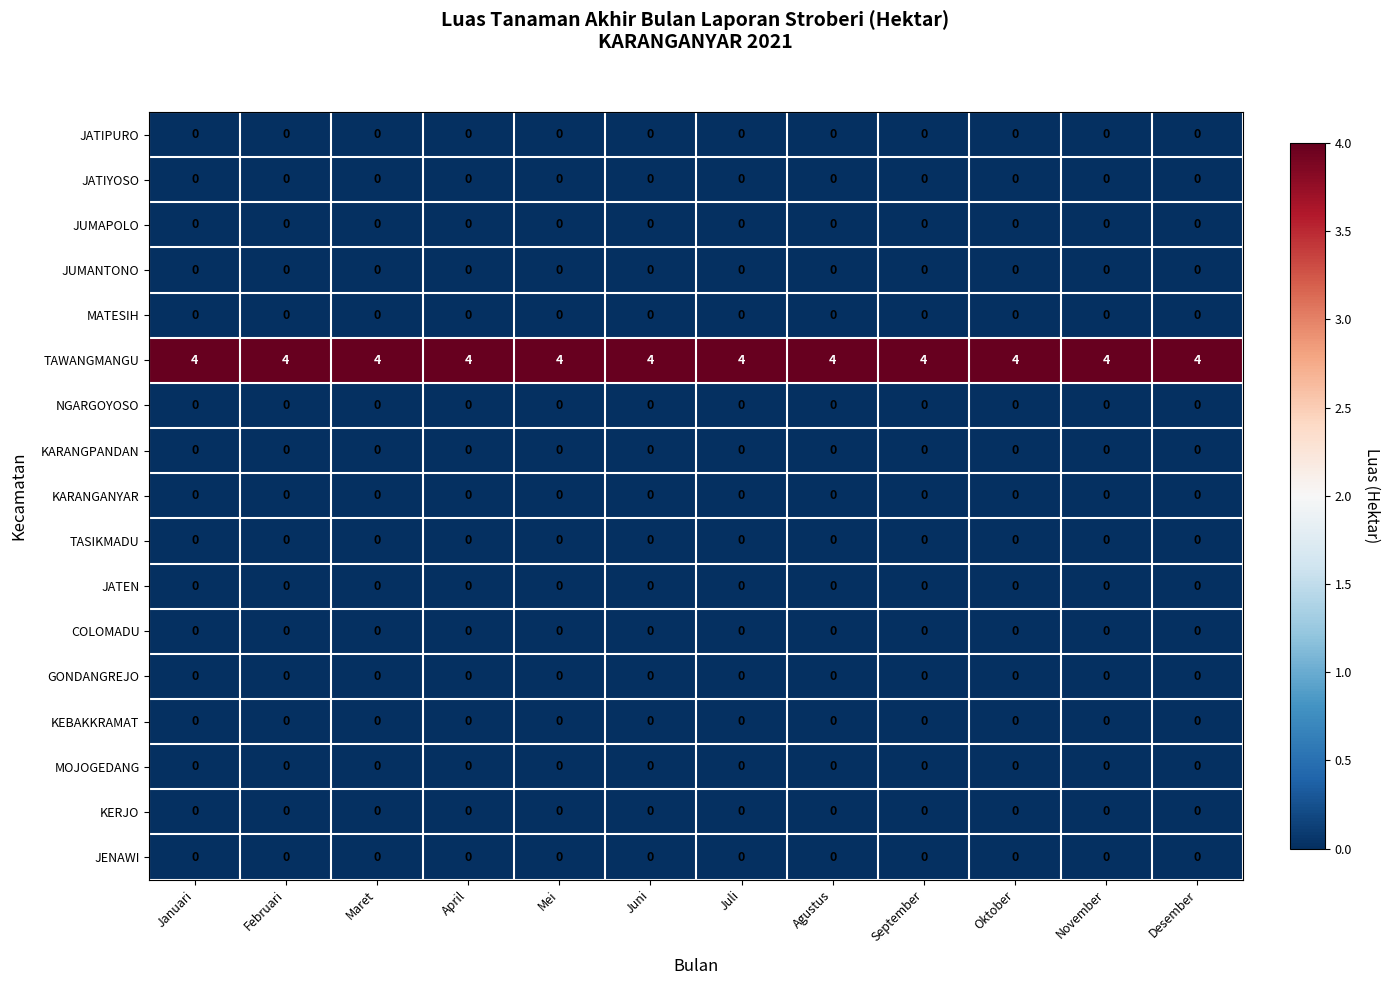

What is the total value across all series at November?

4